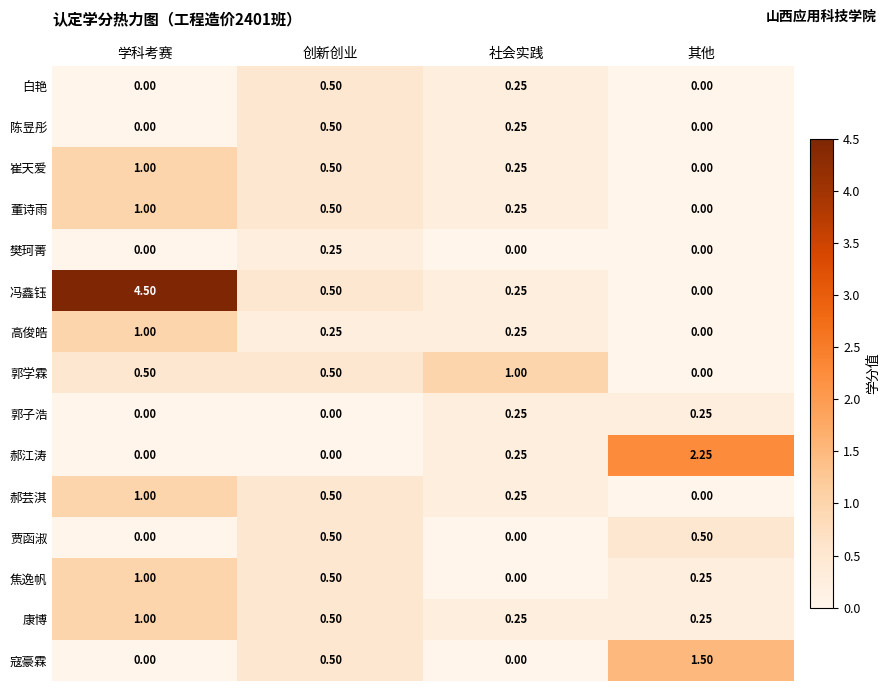

How many distinct data groups are displayed?

15